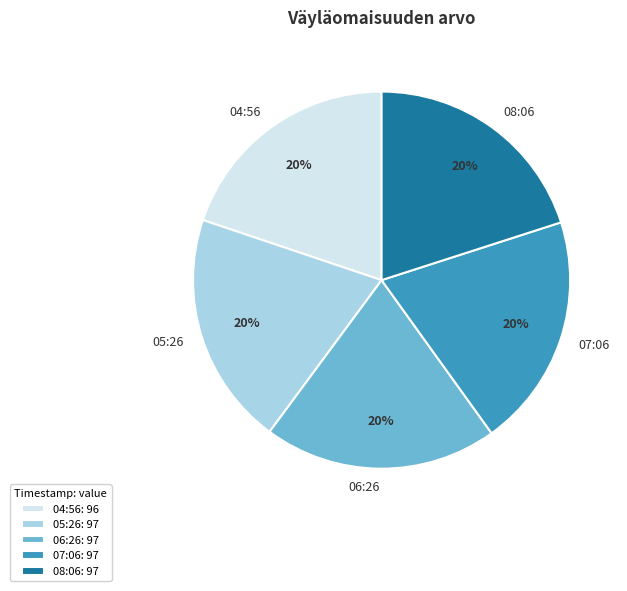

Is there a majority slice in this chart?

No